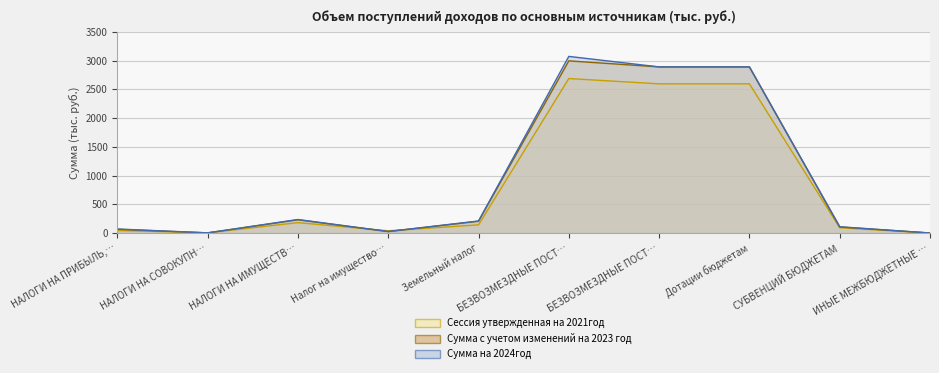

The Сессия утвержденная на 2021год series shows 43.7 at НАЛОГИ НА ПРИБЫЛЬ,…. True or false?

True